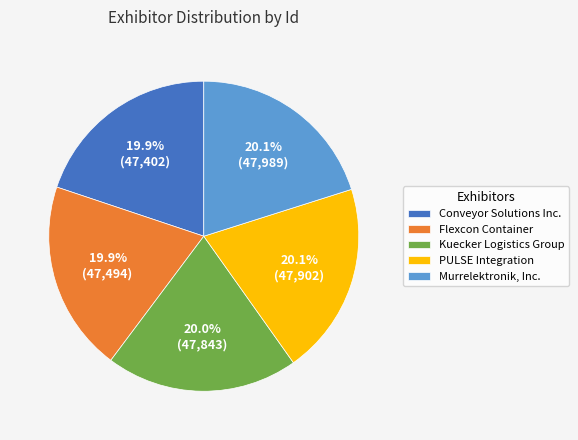

Do Flexcon Container and PULSE Integration together represent more than half of the pie?

No